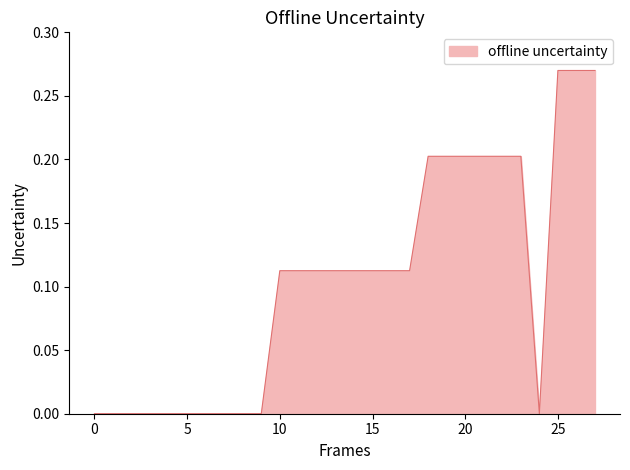

Rank the categories by value from lowest to highest.

0, 1, 2, 3, 4, 5, 6, 7, 8, 9, 24, 10, 11, 12, 13, 14, 15, 16, 17, 18, 19, 20, 21, 22, 23, 25, 26, 27